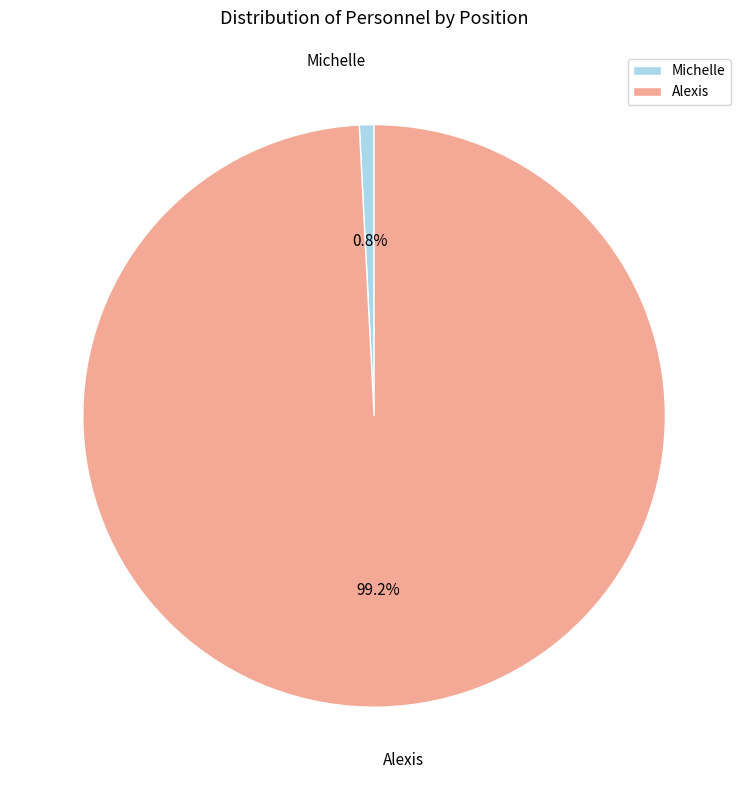

Rank the categories by value from lowest to highest.

Michelle, Alexis